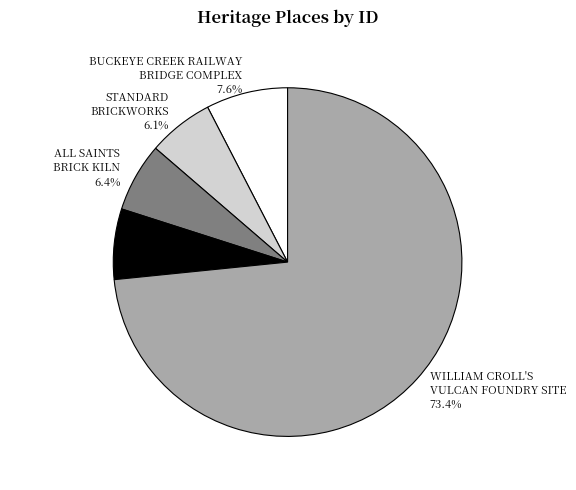

Is there any slice that represents more than half of the pie?

Yes